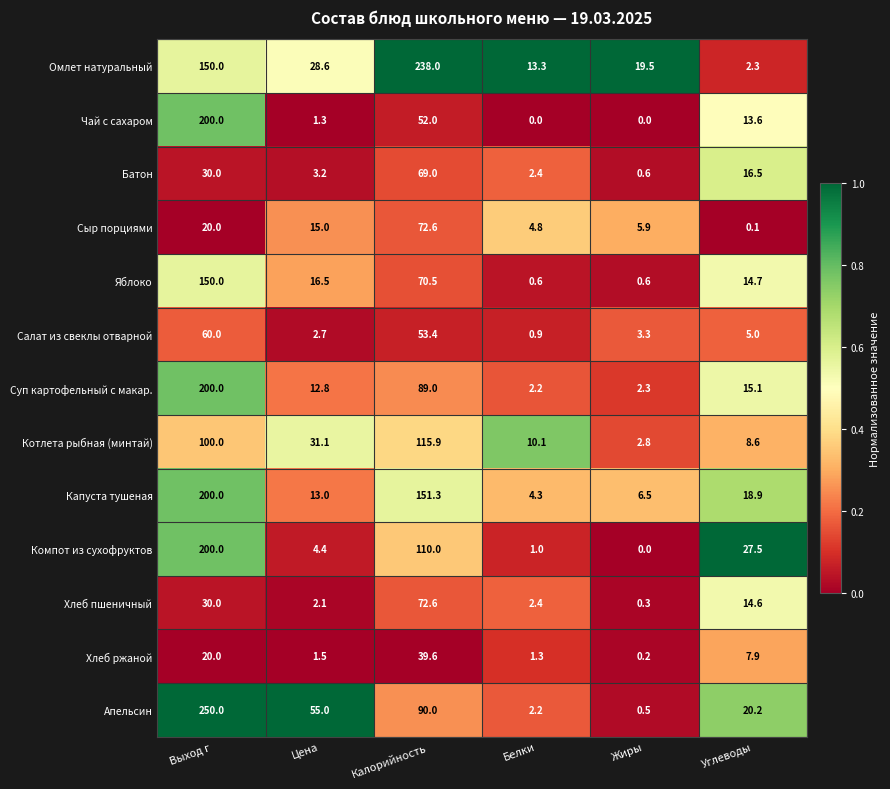

What is the average value of the Хлеб ржаной series?

11.8